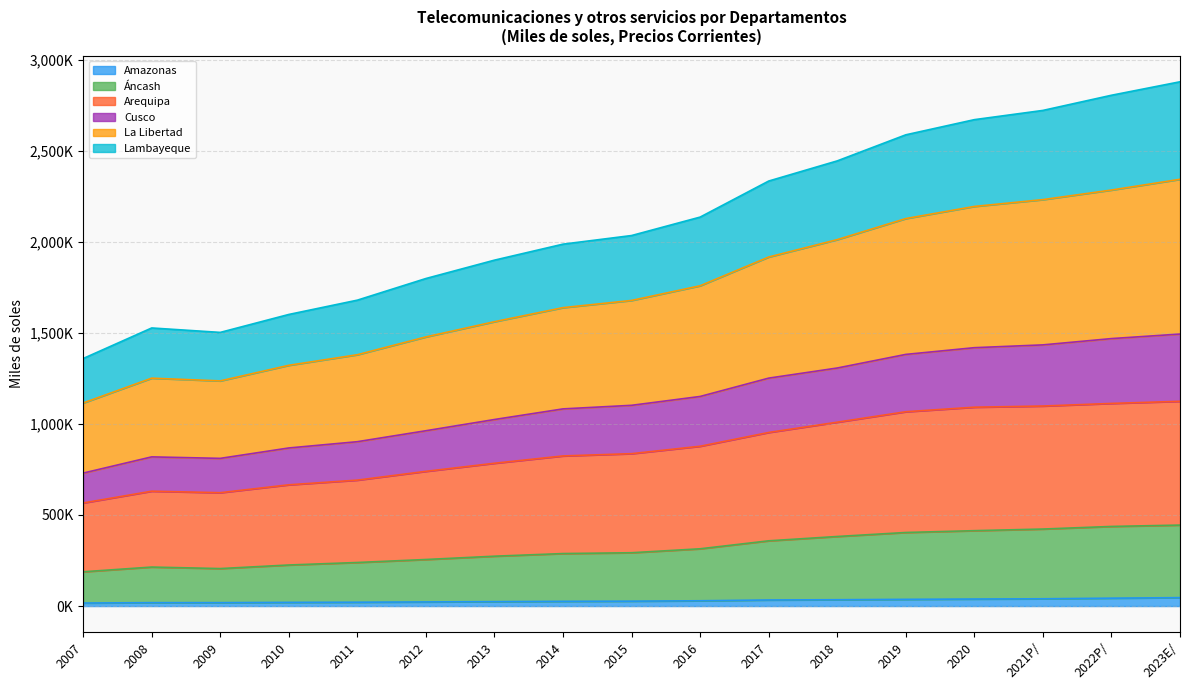

What is the value of the La Libertad point at the 14th from the left?

2194149